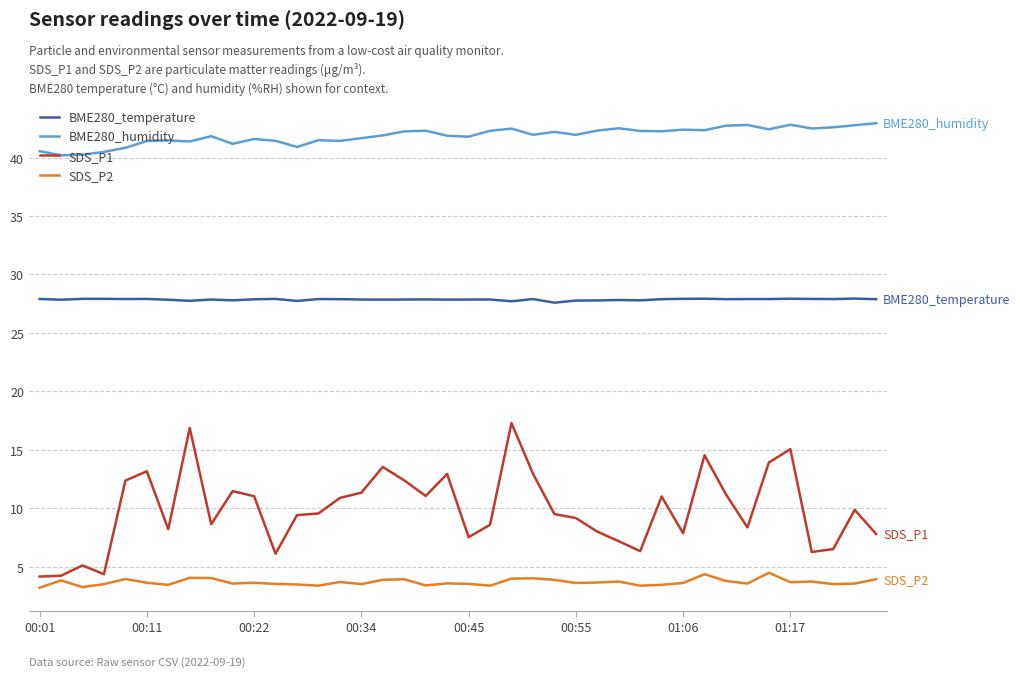

True or false: SDS_P1 and BME280_humidity intersect in this chart.

False